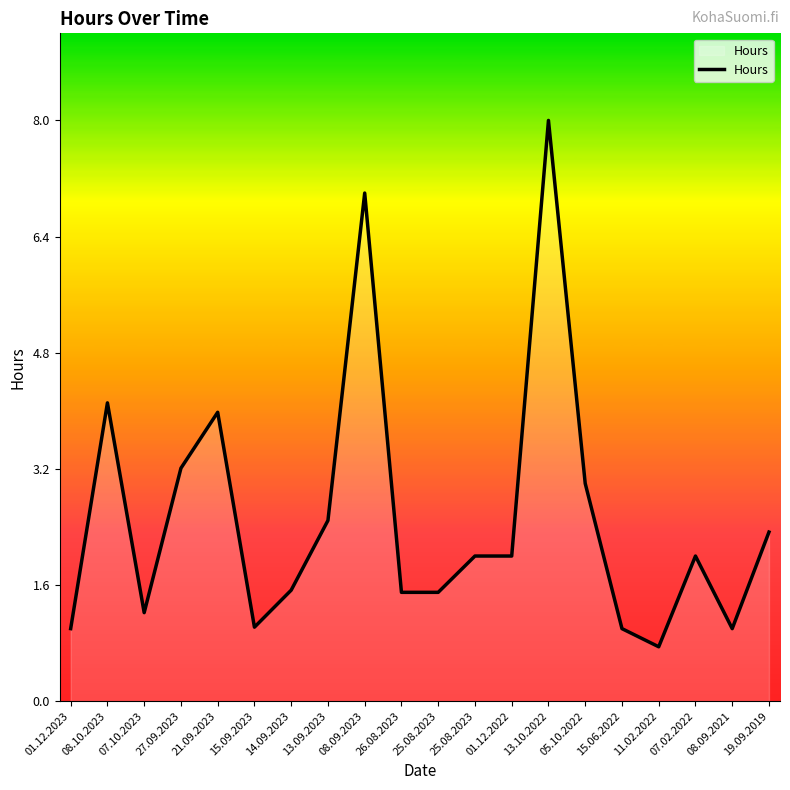

Is this an area chart (filled region under the line)?

Yes